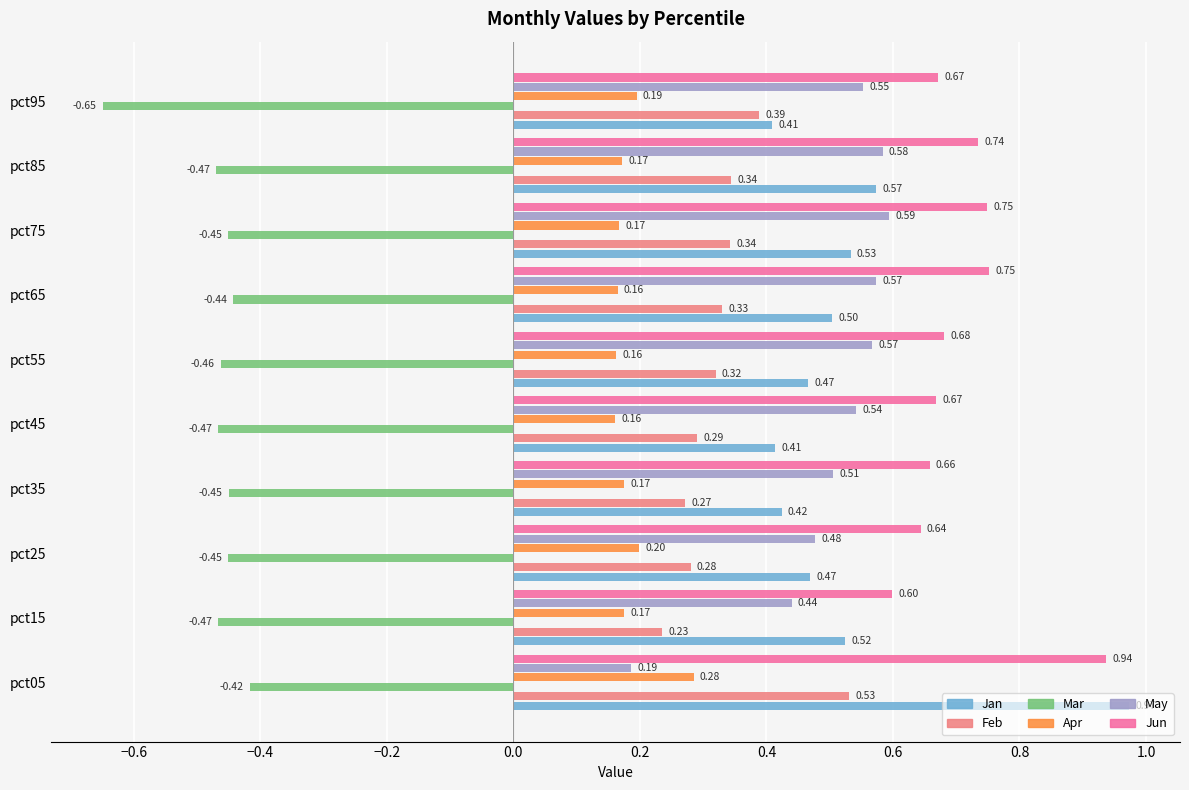

What is the sum of the Jun values at pct85 and pct95?

1.4